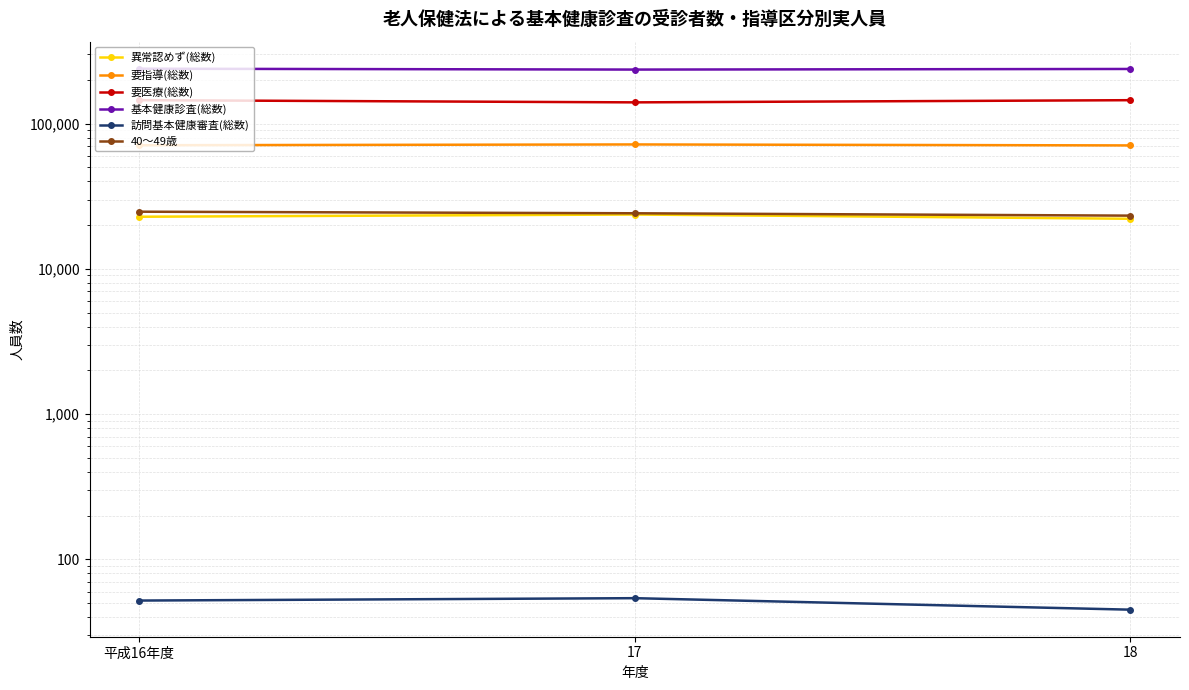

What are all the series names shown in the legend?

異常認めず(総数), 要指導(総数), 要医療(総数), 基本健康診査(総数), 訪問基本健康審査(総数), 40～49歳